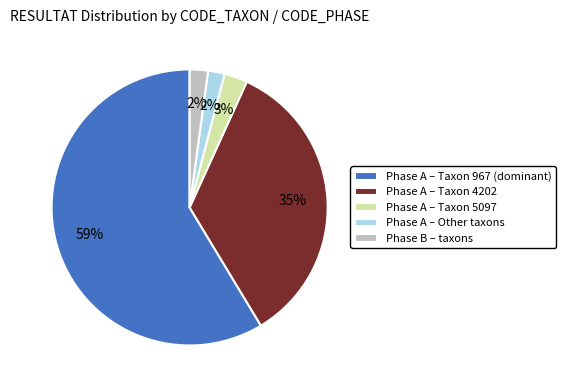

Is there a majority slice in this chart?

Yes